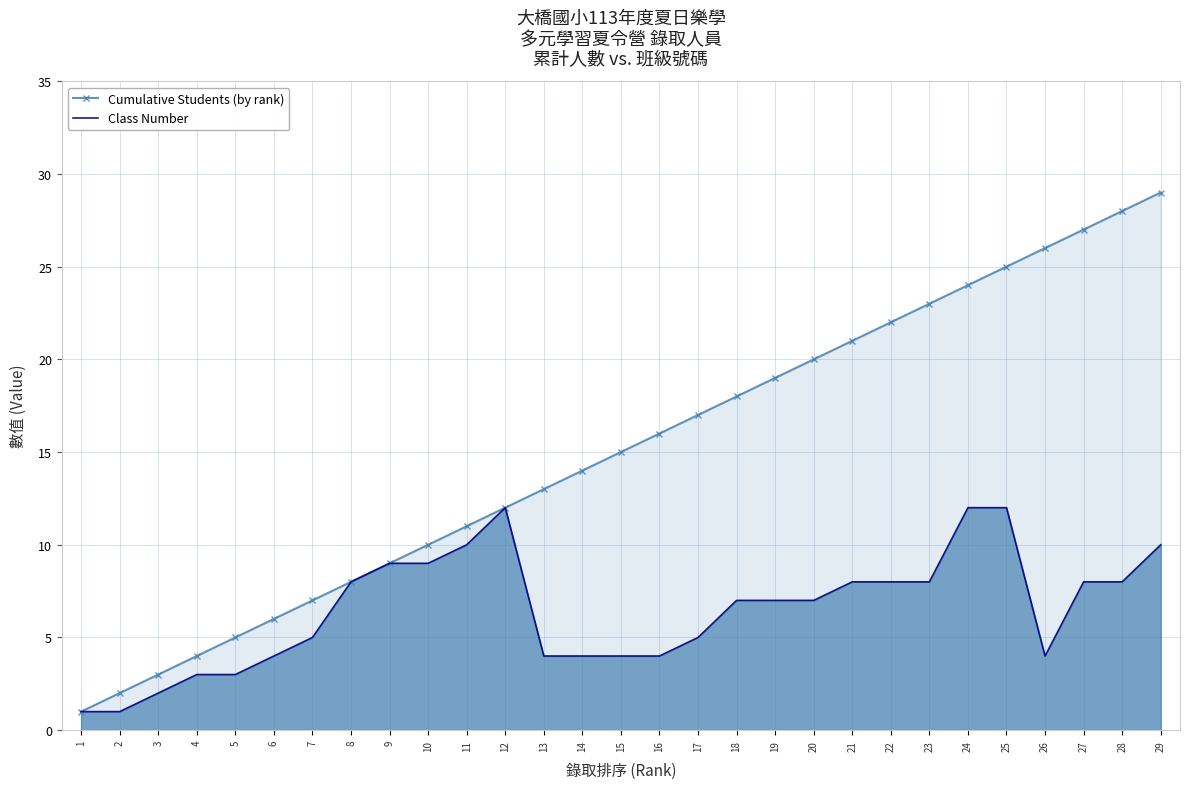

The Cumulative Students (by rank) series shows 14 at 14. True or false?

True